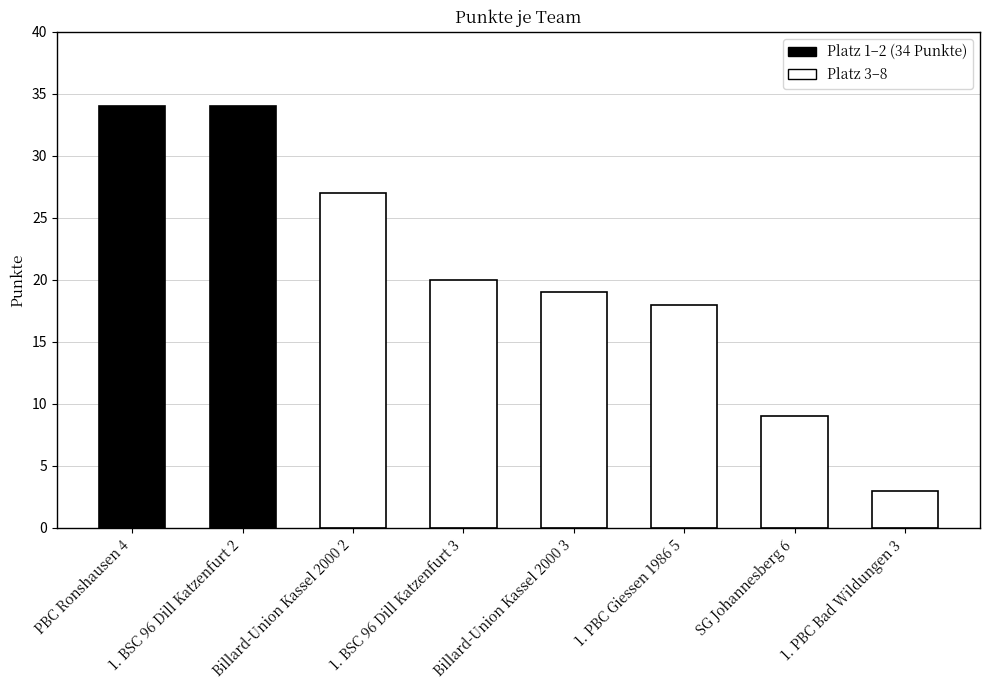

What is the difference between the values at SG Johannesberg 6 and PBC Ronshausen 4?

25